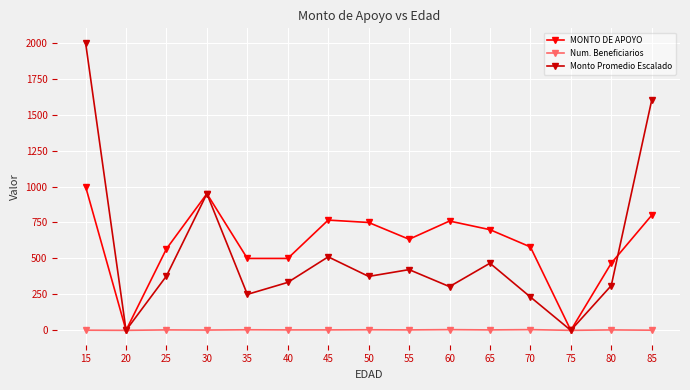

What is the value of the MONTO DE APOYO point at the 8th from the left?

750.0